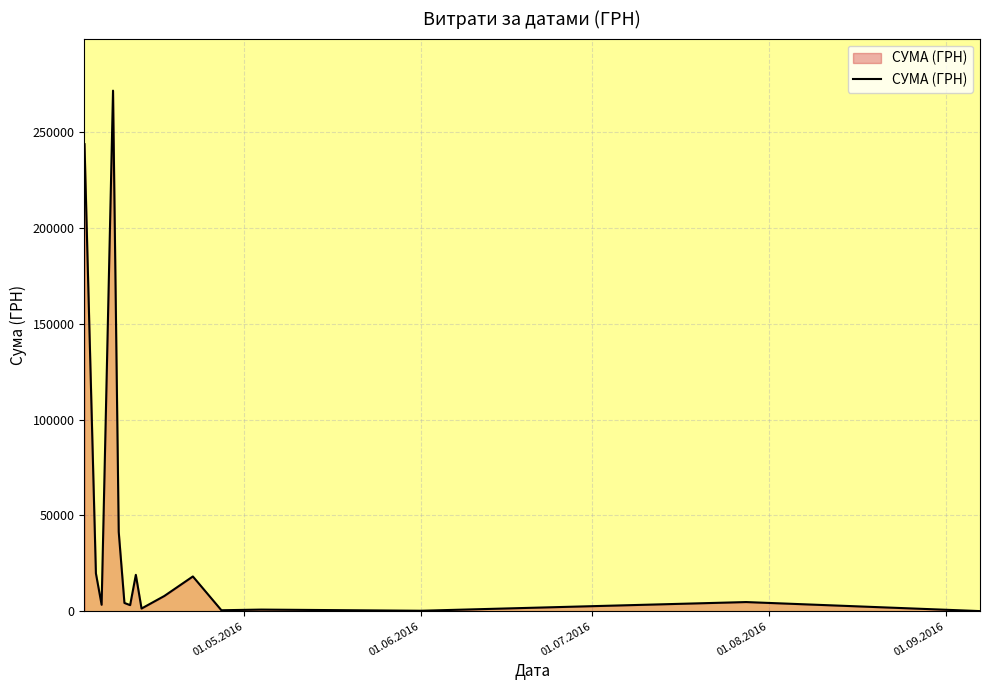

What is the difference between the maximum and minimum values?

271672.7